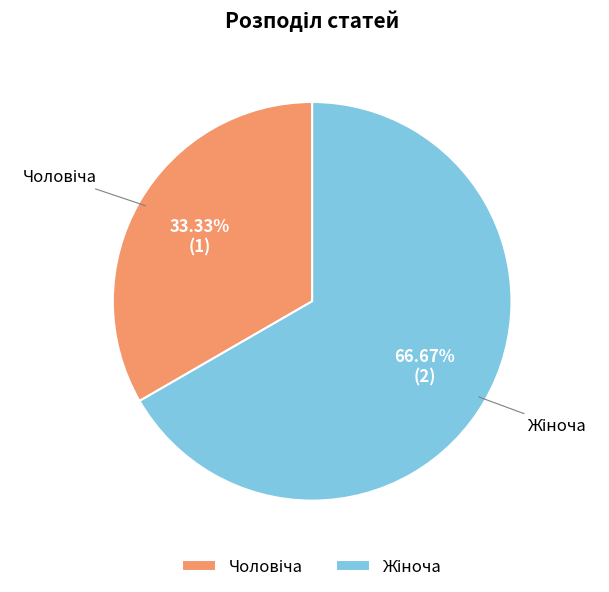

How many slices are in this pie chart?

2